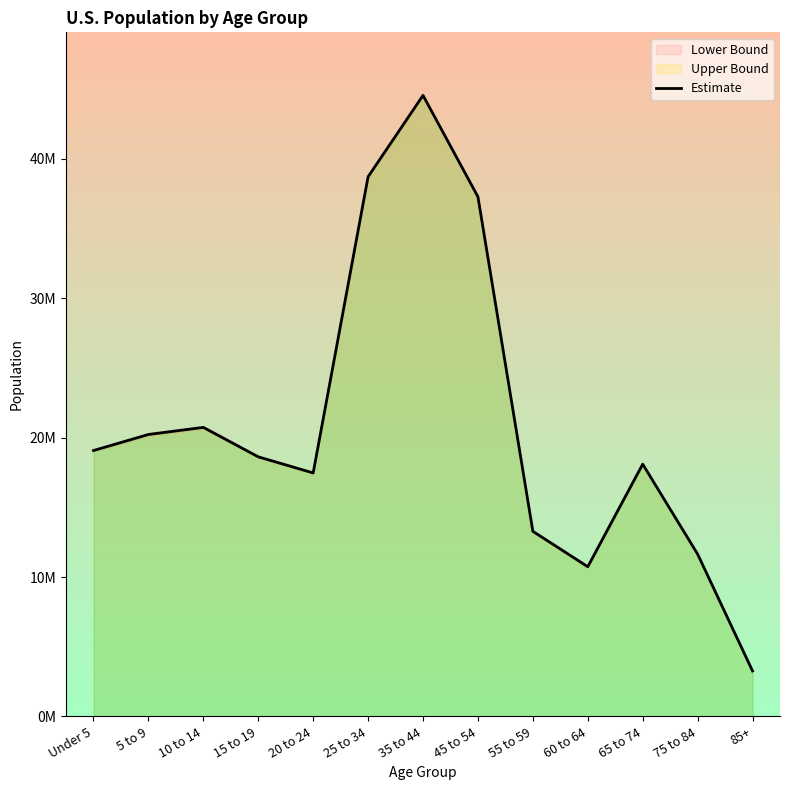

The value at 35 to 44 is 80113959. True or false?

False